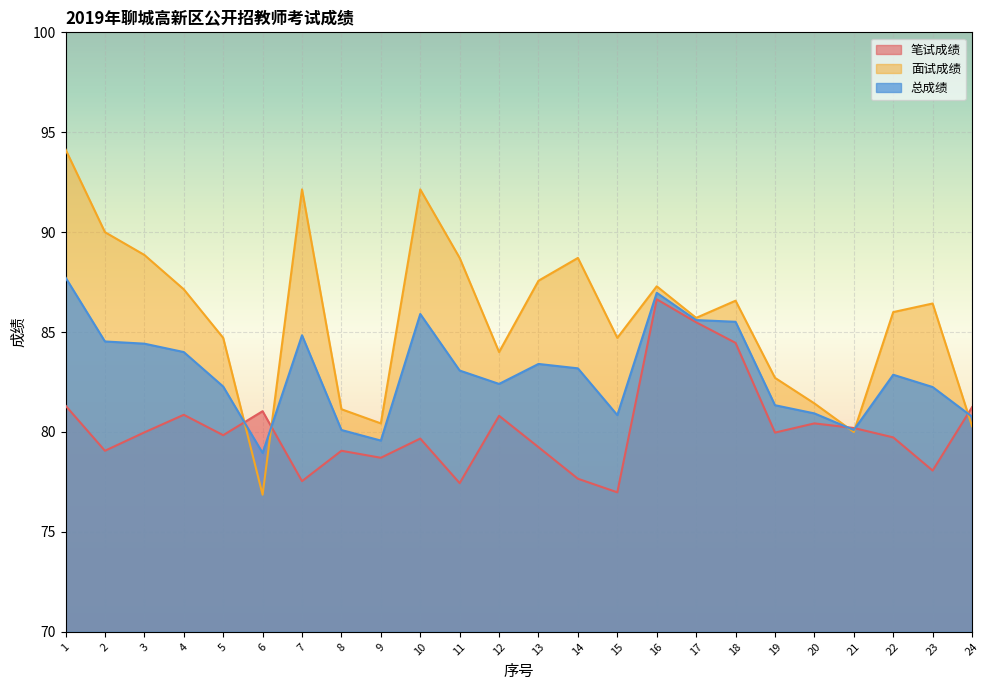

Read the 总成绩 value at 6.

79.0